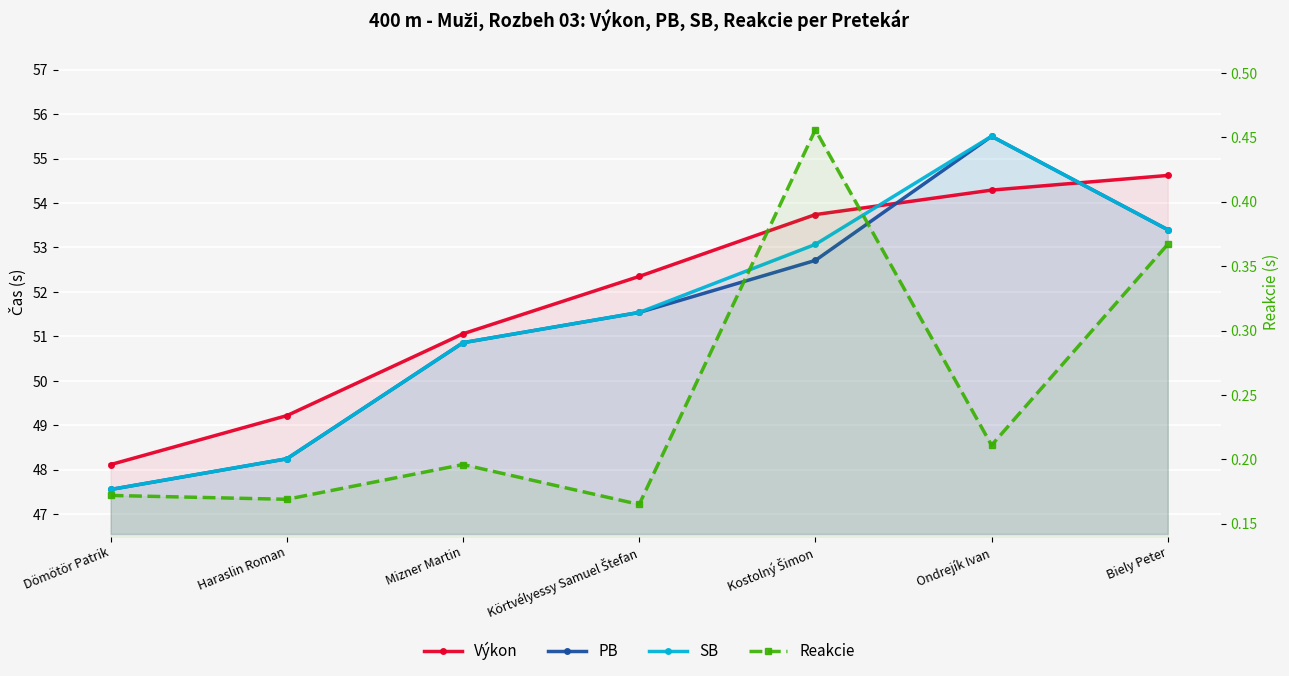

What is the sum of the SB values at Dömötör Patrik and Kostolný Šimon?

100.6